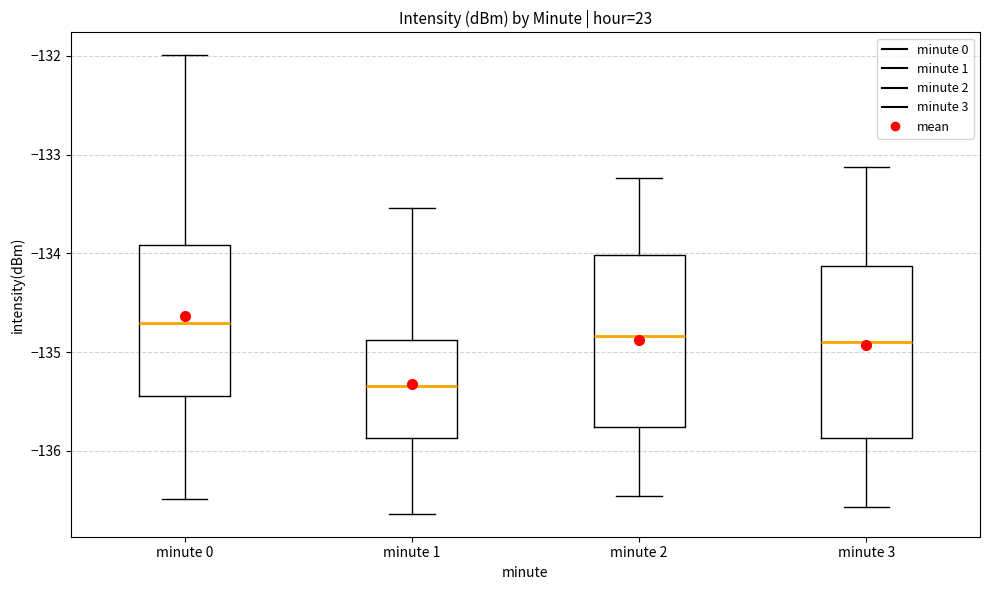

Reading left to right, read every box against the y-axis: the position of its median line, the range the box covers, and the ends of its whiskers. The values are not printed on the chart, so give them approximately, as read against the axis.

minute 0: median -134.7, box -135.4 to -133.9, whiskers -136.5 to -132.0
minute 1: median -135.3, box -135.9 to -134.9, whiskers -136.6 to -133.5
minute 2: median -134.8, box -135.8 to -134.0, whiskers -136.5 to -133.2
minute 3: median -134.9, box -135.9 to -134.1, whiskers -136.6 to -133.1